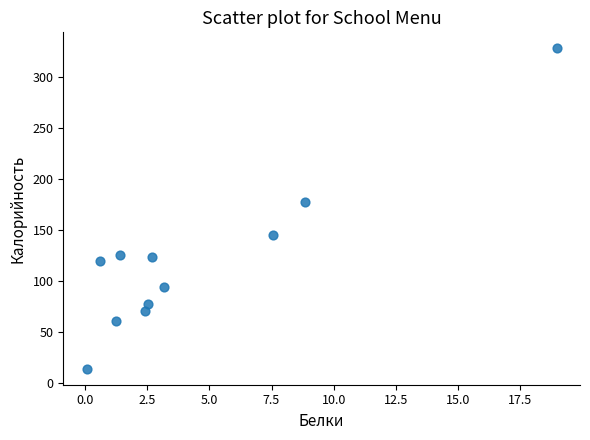

What Y value in the scatter plot is closest to 170?

177.1